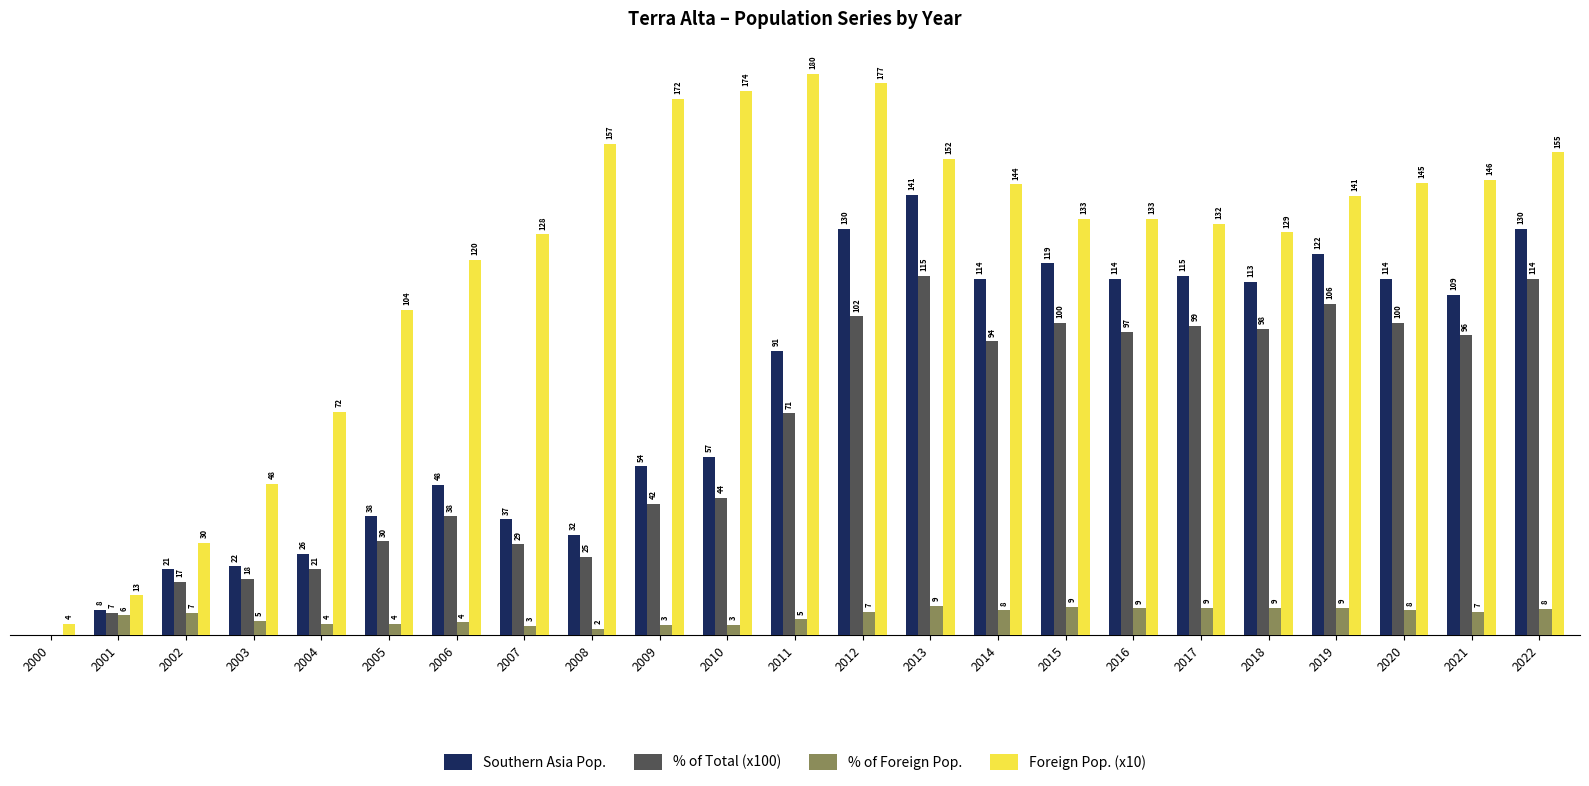

Which series changed the most between 2017 and 2020?

Foreign Pop. (x10)